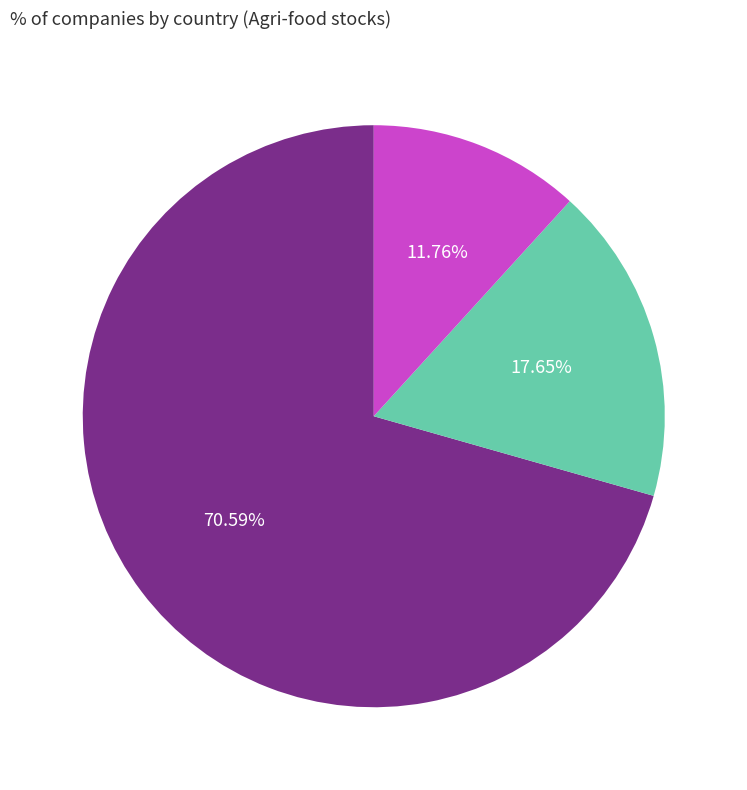

Rank the categories by value from highest to lowest.

USA, China, Canada